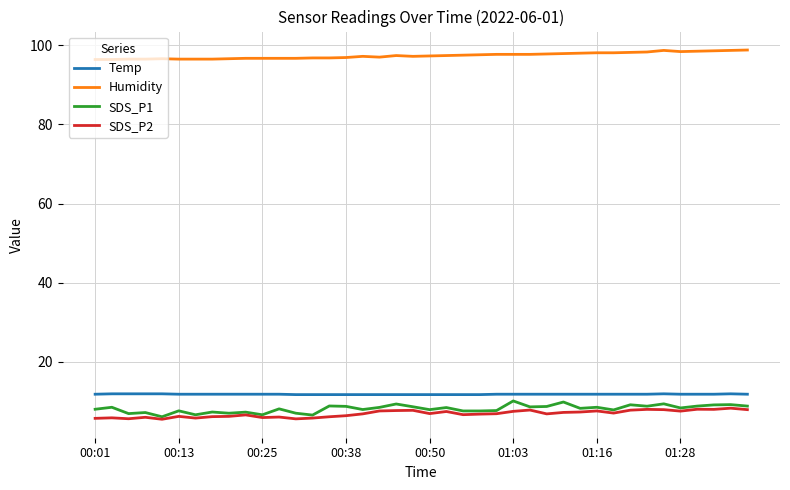

What is the lowest value of the Temp series?

11.7